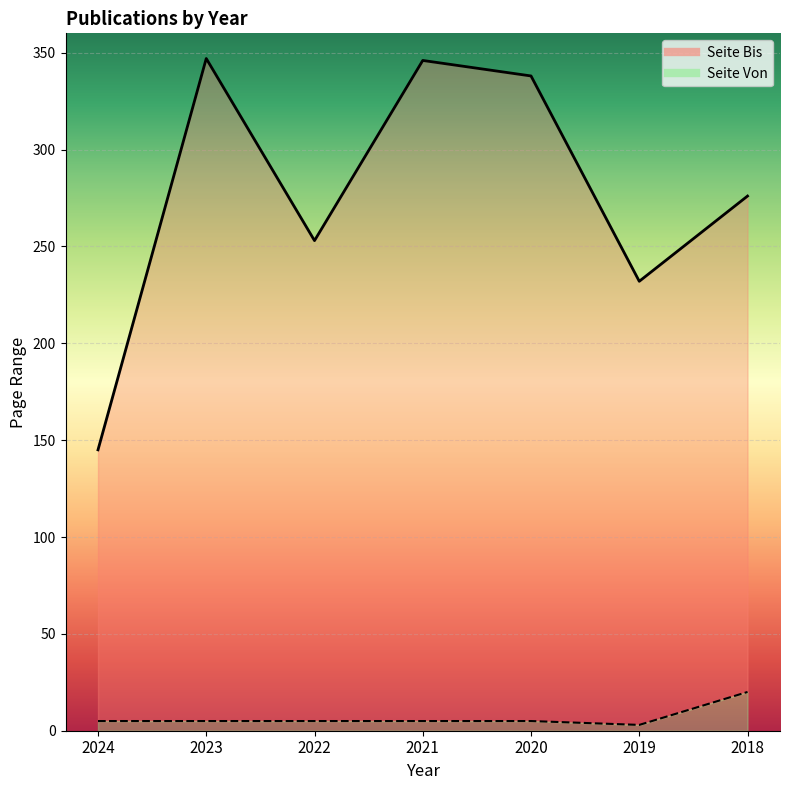

How many data points in Seite Bis are less than 276?

3